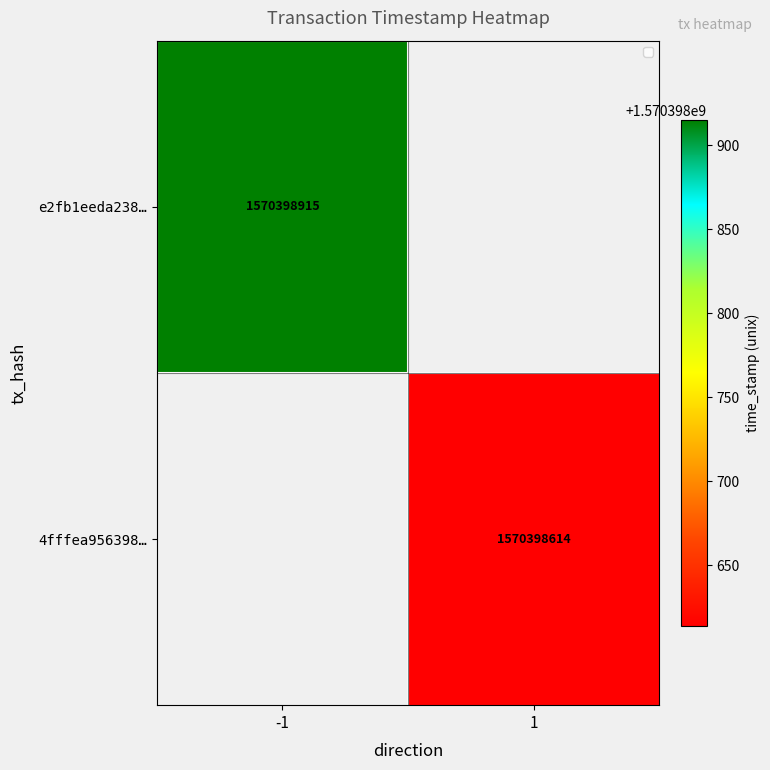

True or false: e2fb1eeda23829386d3e20e44f7de60b746b96b has a value of 1570398915 at time_stamp.

True